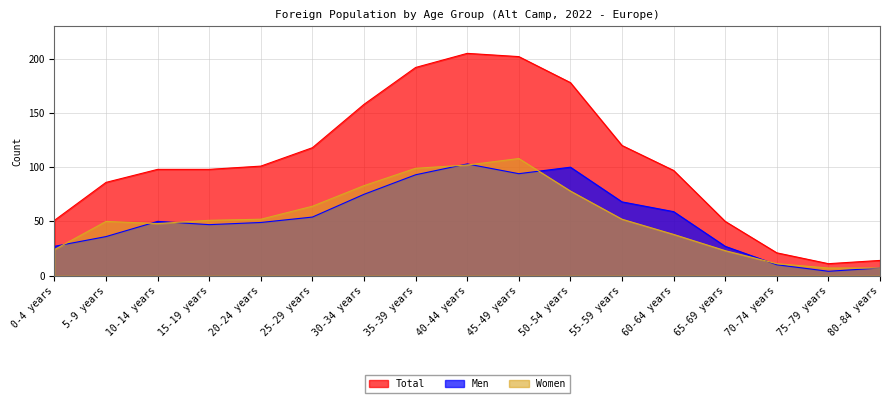

How many values in the Women series are below 51?

8